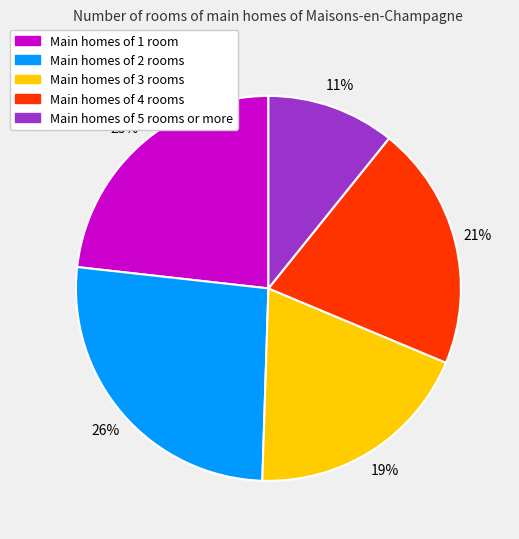

To the nearest percent, what is the difference between the largest and smallest slice percentages?

15%